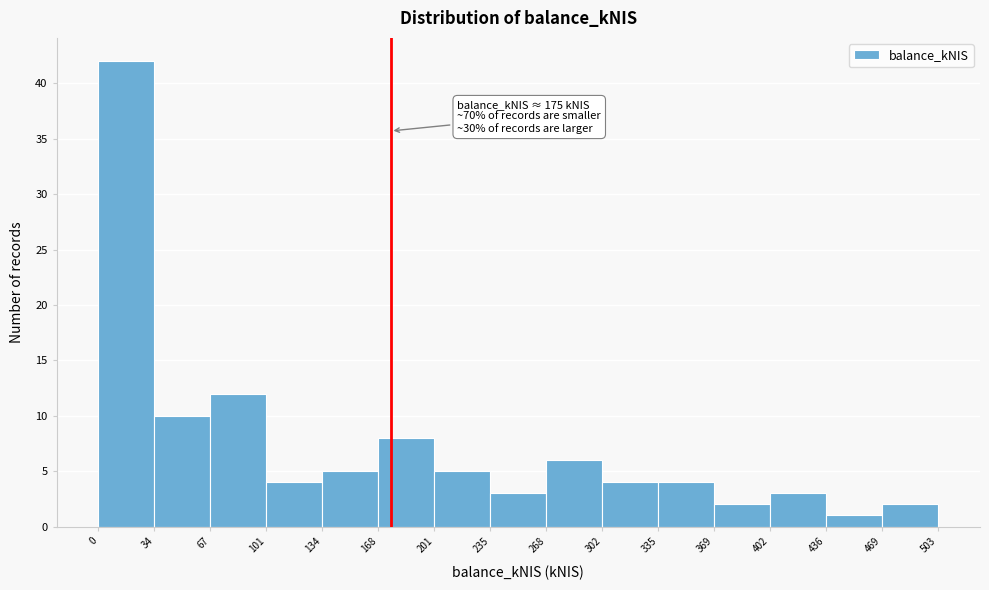

Over which range of the x-axis is the bar tallest?

0 to 34